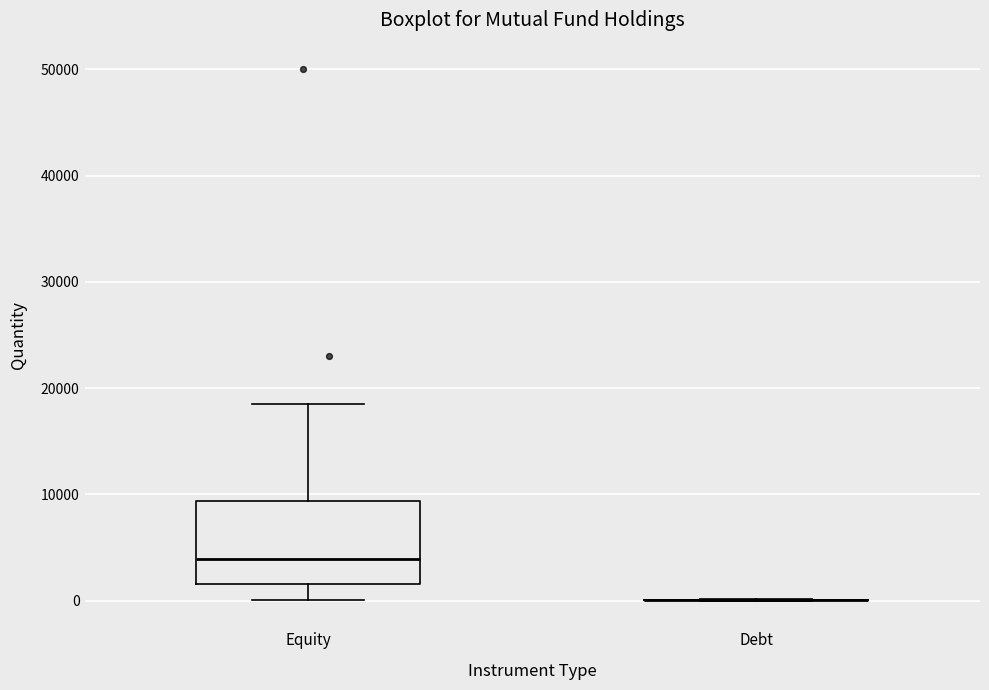

Reading left to right, transcribe this box plot: for each box, give where its median line is, the range the box spans, and where its two whiskers end, as read against the y-axis. The values are not printed on the chart, so give them approximately, as read against the axis.

Equity: median 4000, box 2000 to 9000, whiskers 0 to 19000
Debt: box collapsed to a line at 0, whiskers 0 to 0